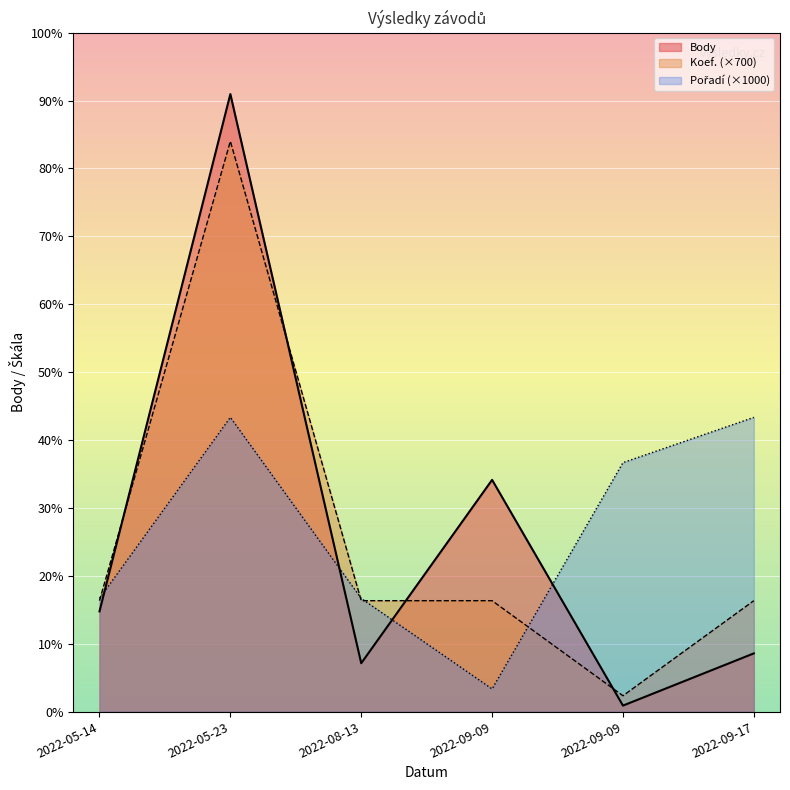

List the labels in order of Koef. value, largest first.

2022-05-23, 2022-05-14, 2022-08-13, 2022-09-09, 2022-09-17, 2022-09-09